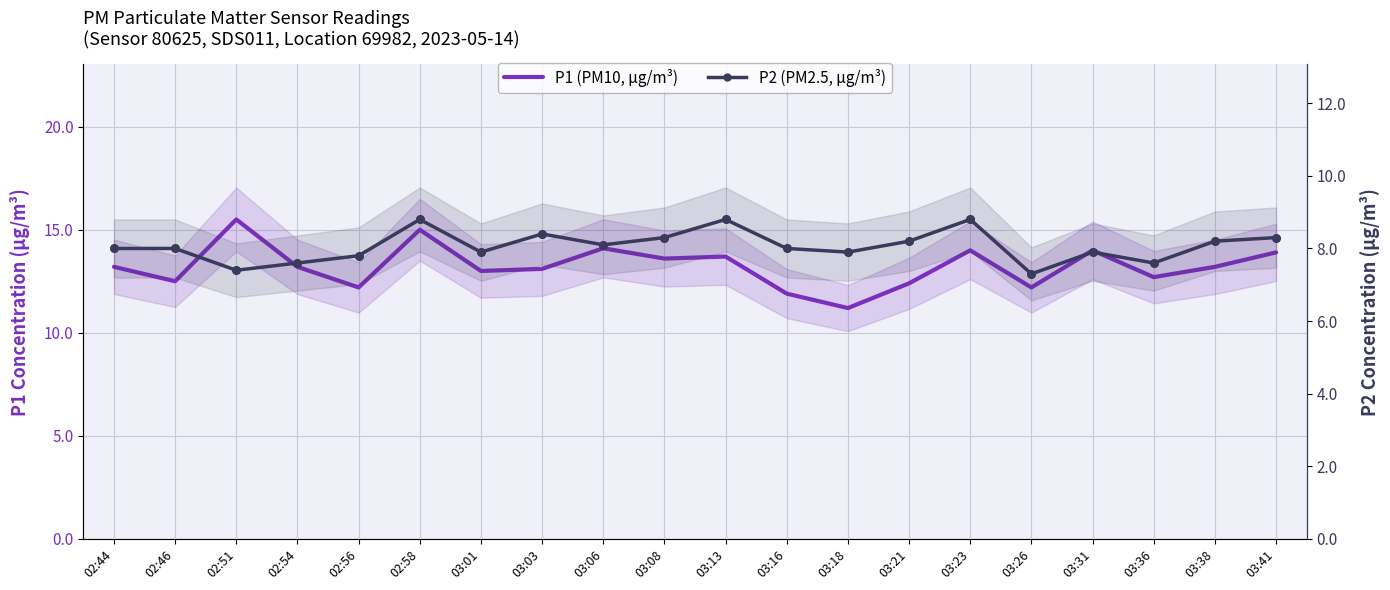

At which category is the sum across all series the highest?

02:58